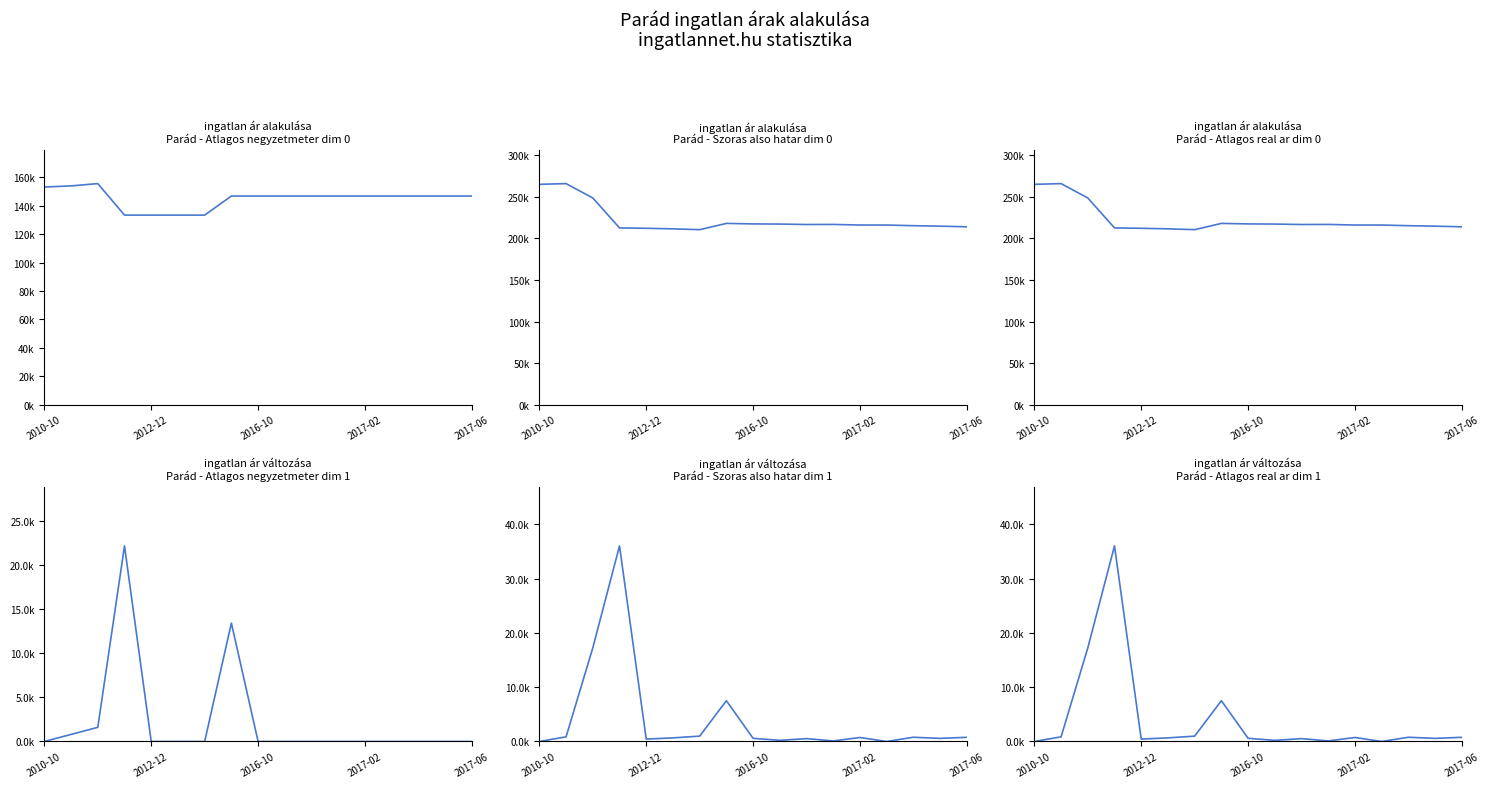

Read the Atlagos real ar value at 2016-10.

585